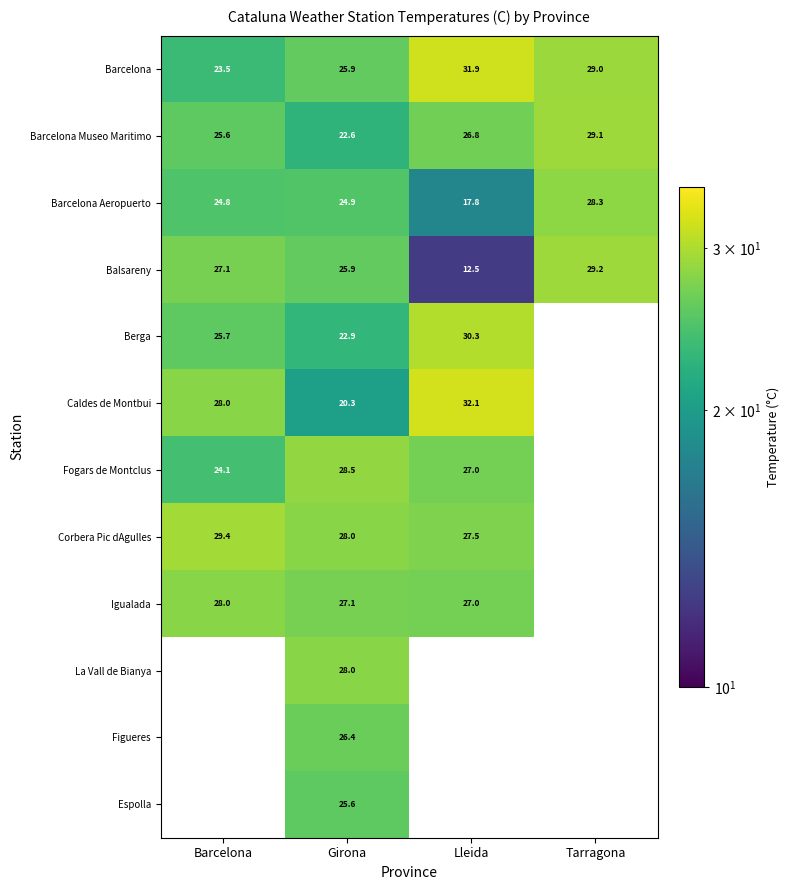

What is the approximate value of Barcelona Aeropuerto at Lleida?

17.8